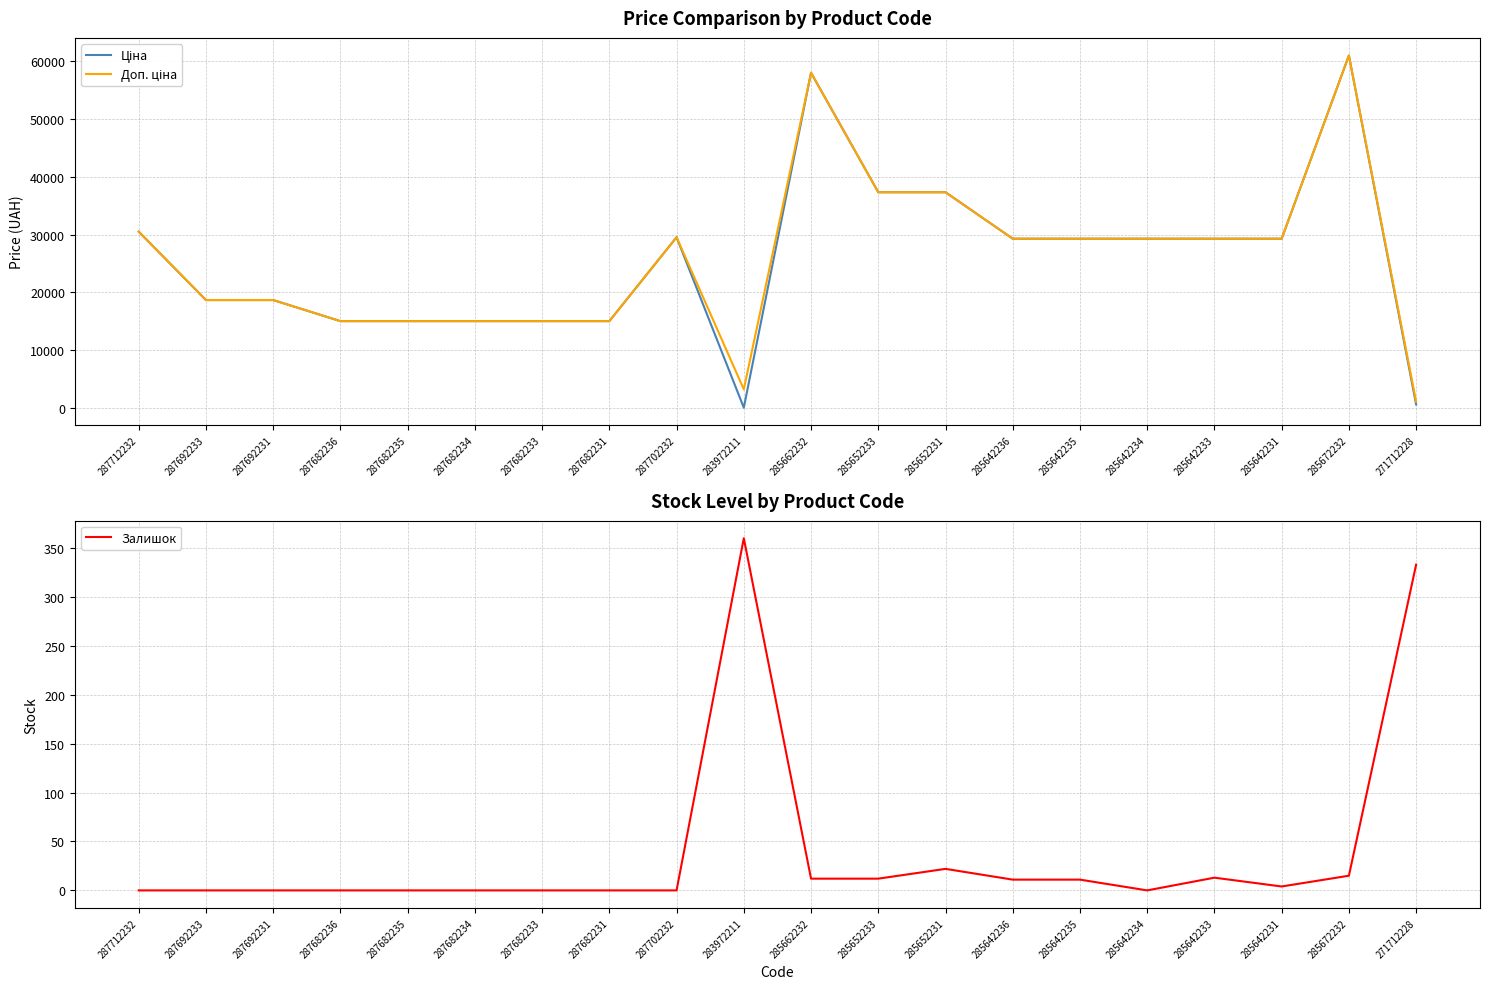

Between 287682234 and 285662232, which series saw the biggest shift?

Ціна